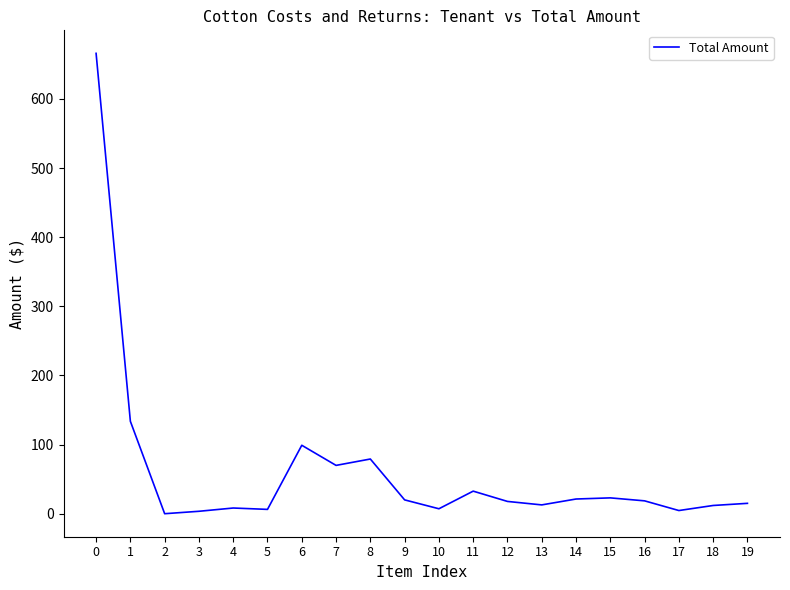

What is the difference between the values at 16 and 9?

1.4